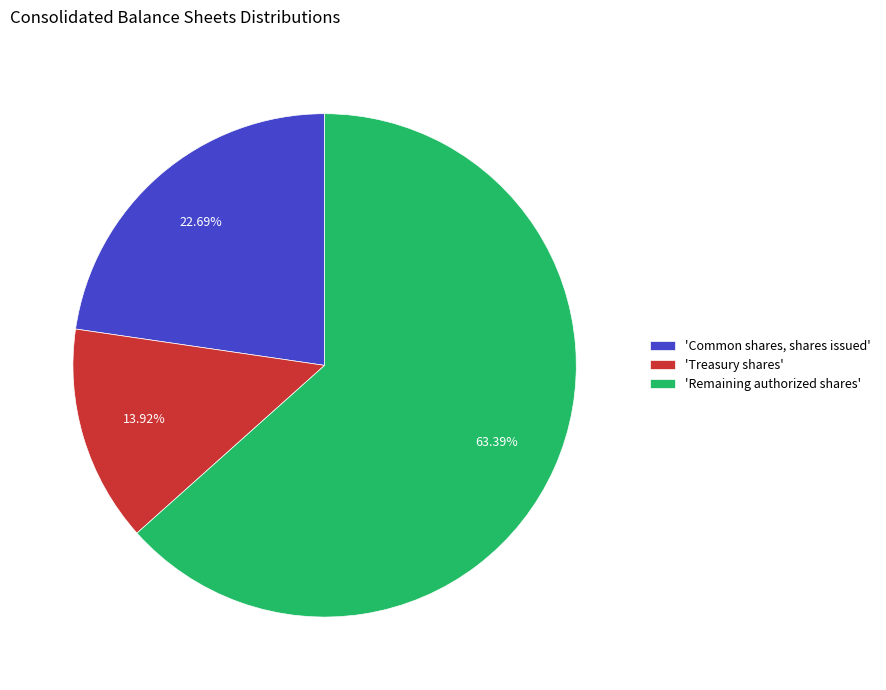

Count the number of slices in the pie.

3